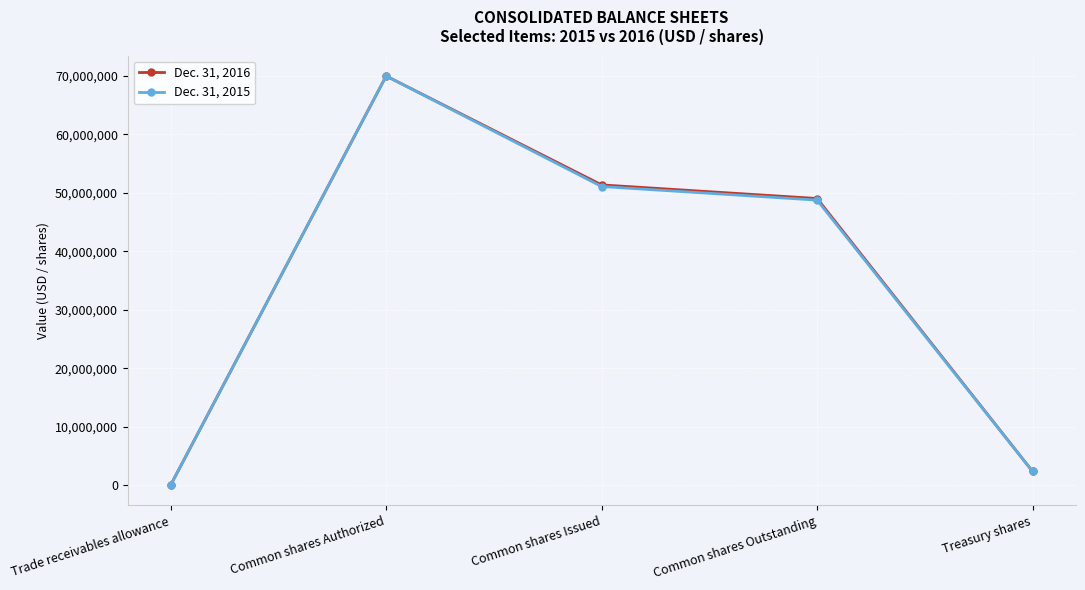

Reading left to right, transcribe all the data shown in this chart.

Dec. 31, 2016: 623	70000000	51364247	49035951	2328296
Dec. 31, 2015: 199	70000000	51088077	48759781	2328296